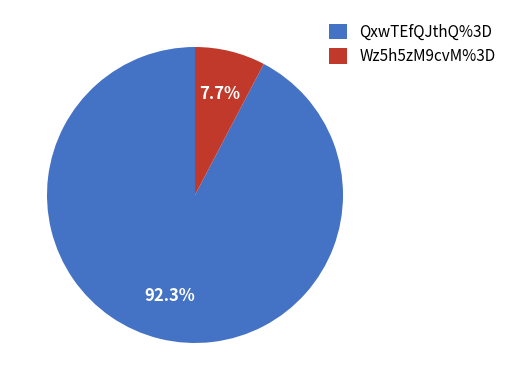

Count the number of slices in the pie.

2